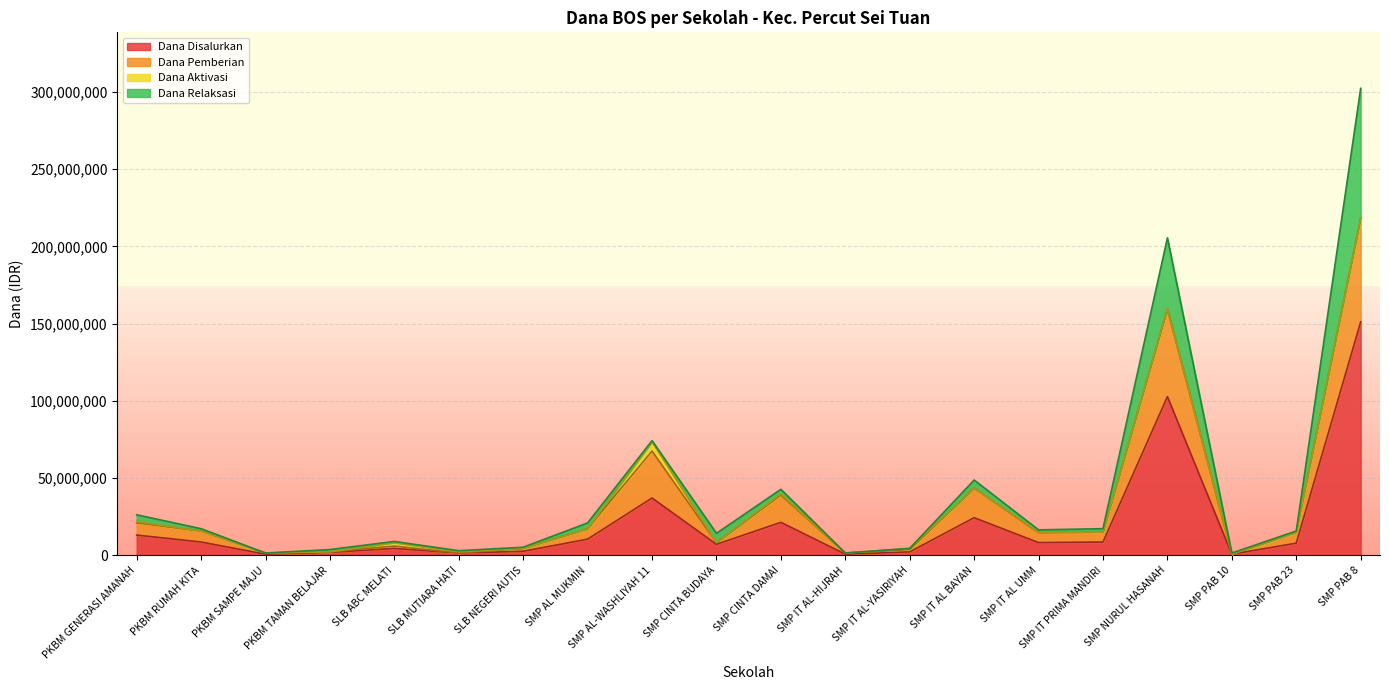

Is it true that Dana Disalurkan equals 24375000 at SMP IT AL BAYAN?

True